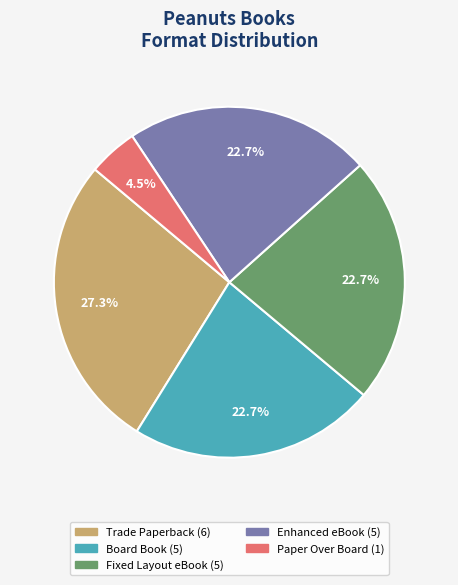

What percentage is the Fixed Layout eBook slice, to the nearest percent?

23%